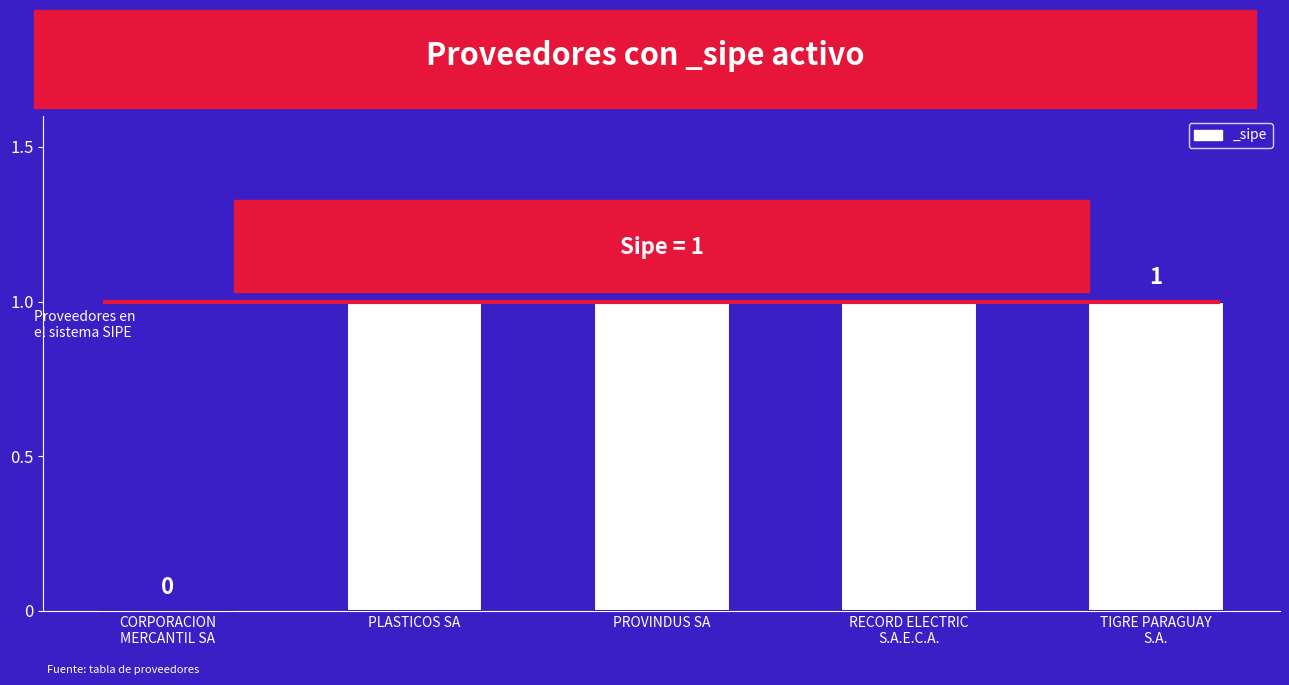

Reading left to right, extract all data points from this chart.

CORPORACION
MERCANTIL SA=0	PLASTICOS SA=1	PROVINDUS SA=1	RECORD ELECTRIC
S.A.E.C.A.=1	TIGRE PARAGUAY
S.A.=1